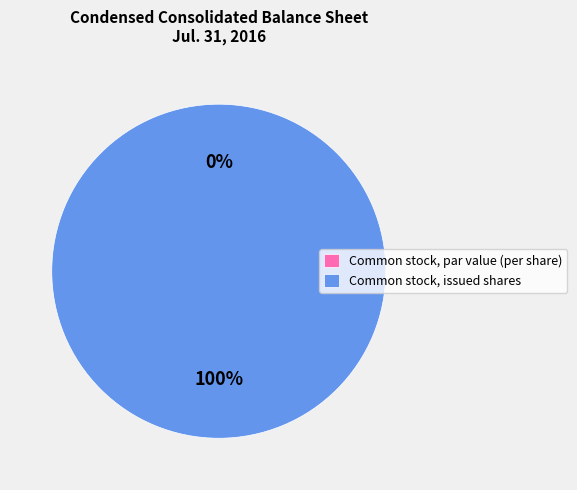

True or false: Common stock, issued shares accounts for 100% of the total.

True